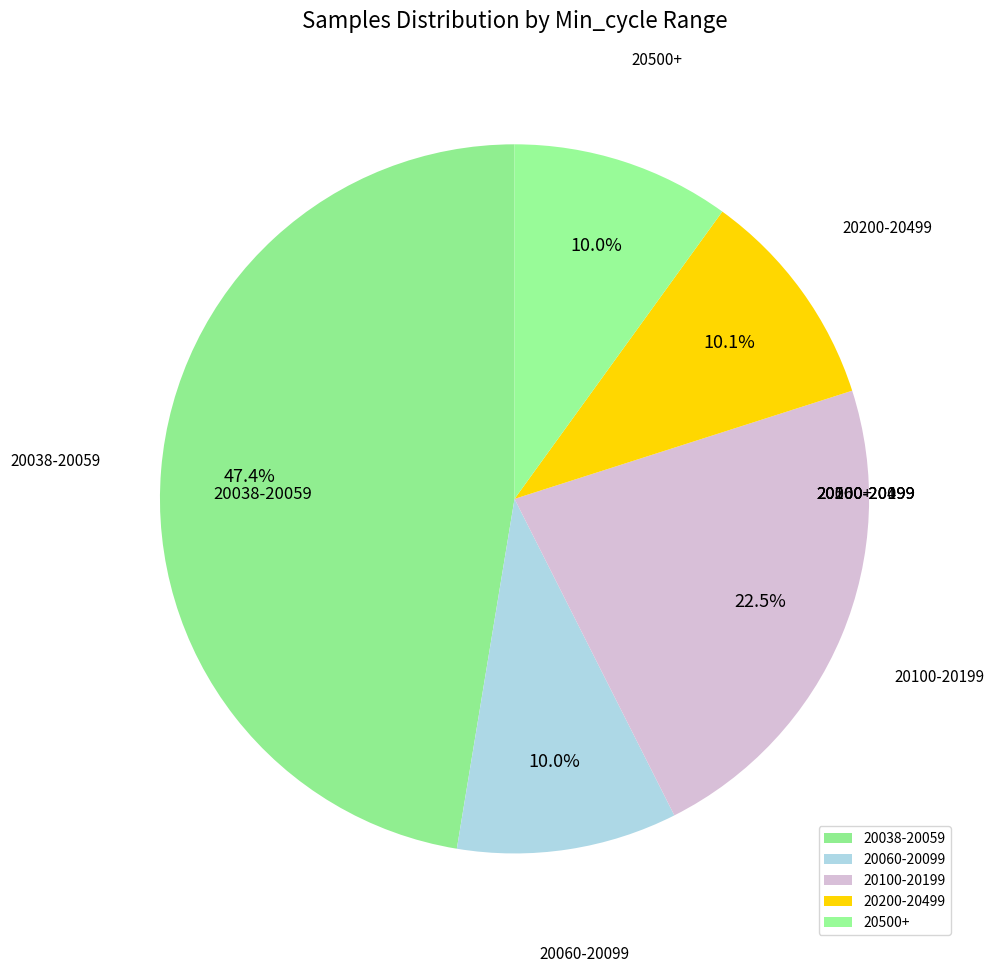

What is the ratio of the value at 20500+ to the value at 20060-20099?

1.0